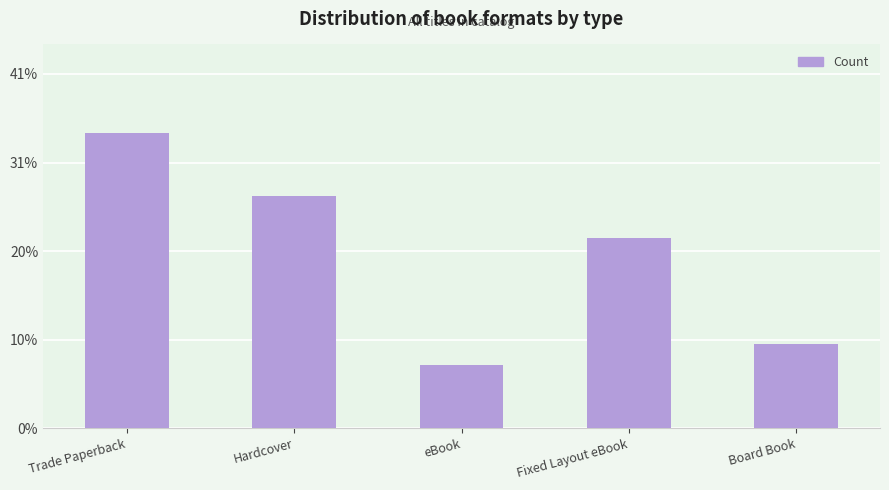

How many bars are there in total?

5